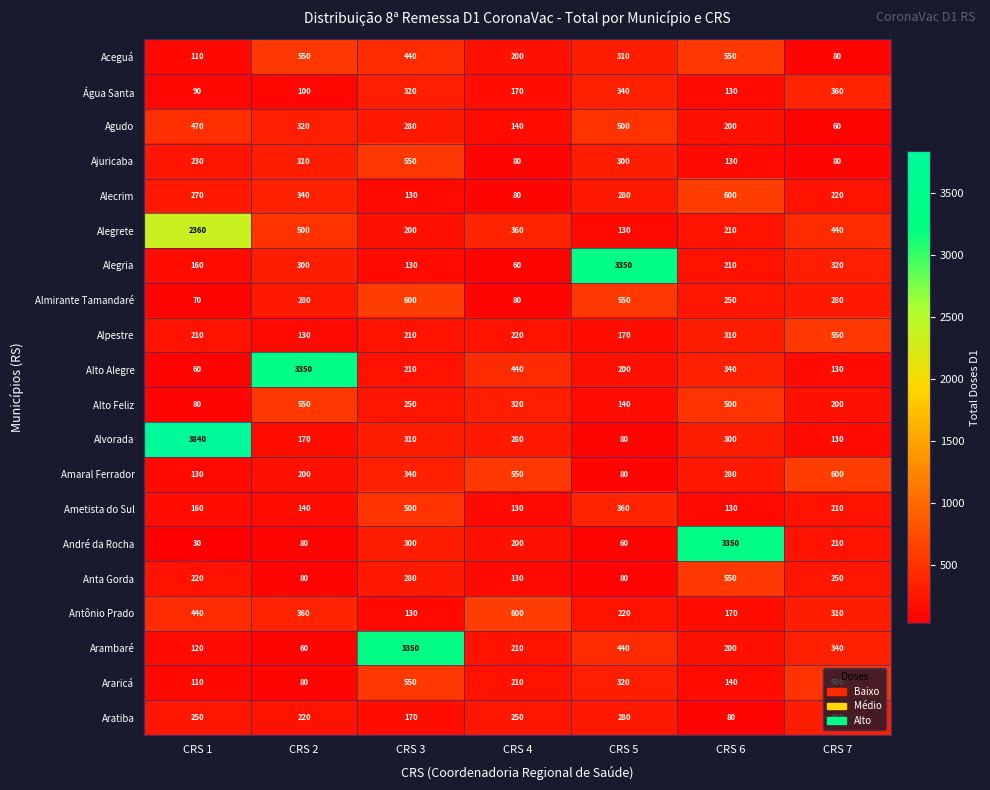

The value of Araricá at CRS 6 is 250. True or false?

False